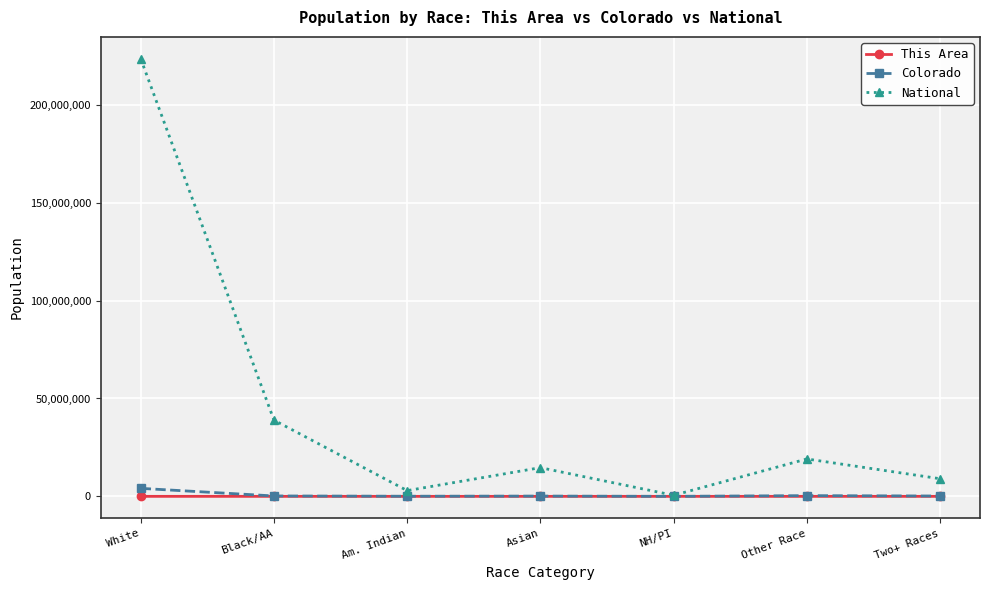

At which category is the sum across all series the highest?

White